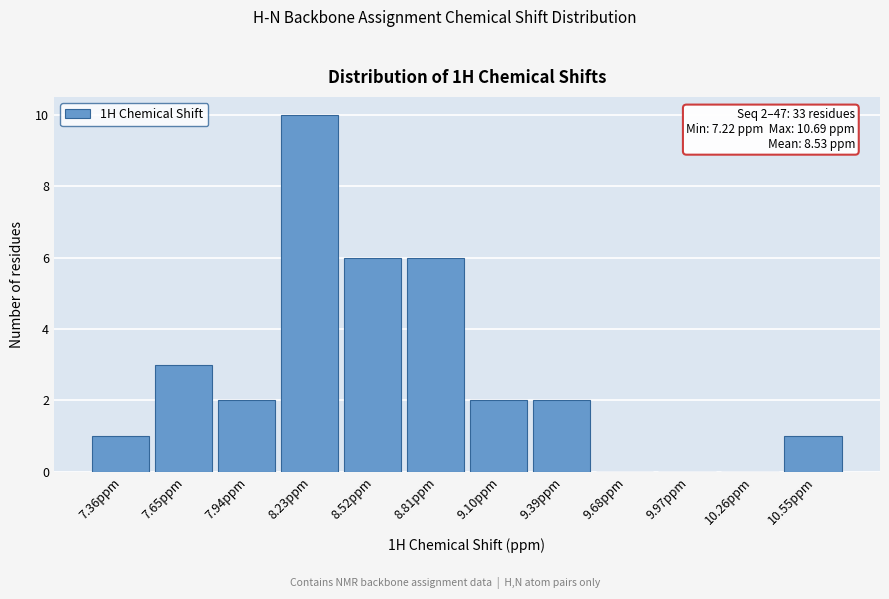

Which range on the x-axis has the tallest bar?

8.10 to 8.40